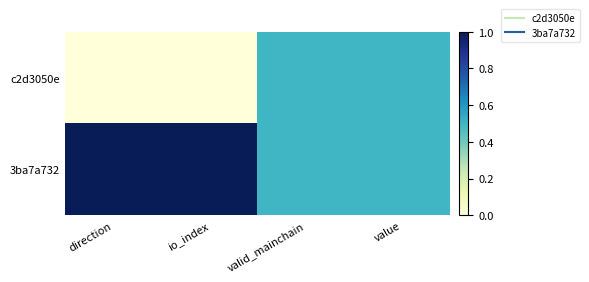

At which category does the chart reach its peak across all series?

direction